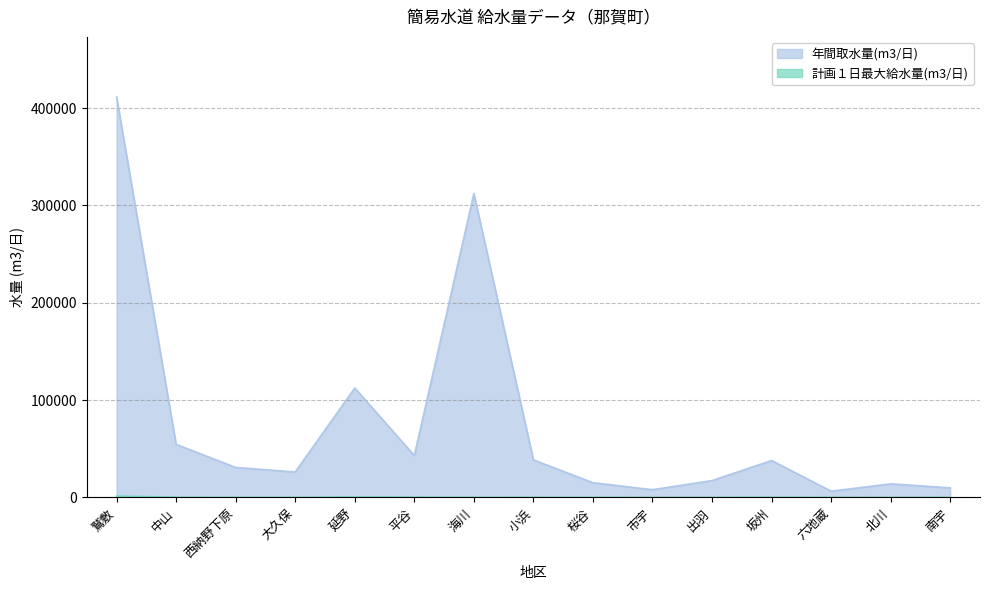

At which label does 計画１日最大給水量(m3/日) first exceed 100?

鷲敷